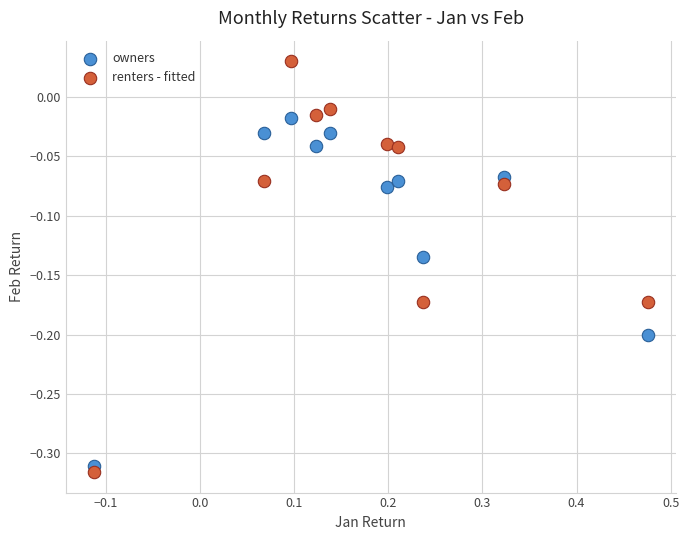

What is the X range (max minus min) for the scatter plot?

0.6